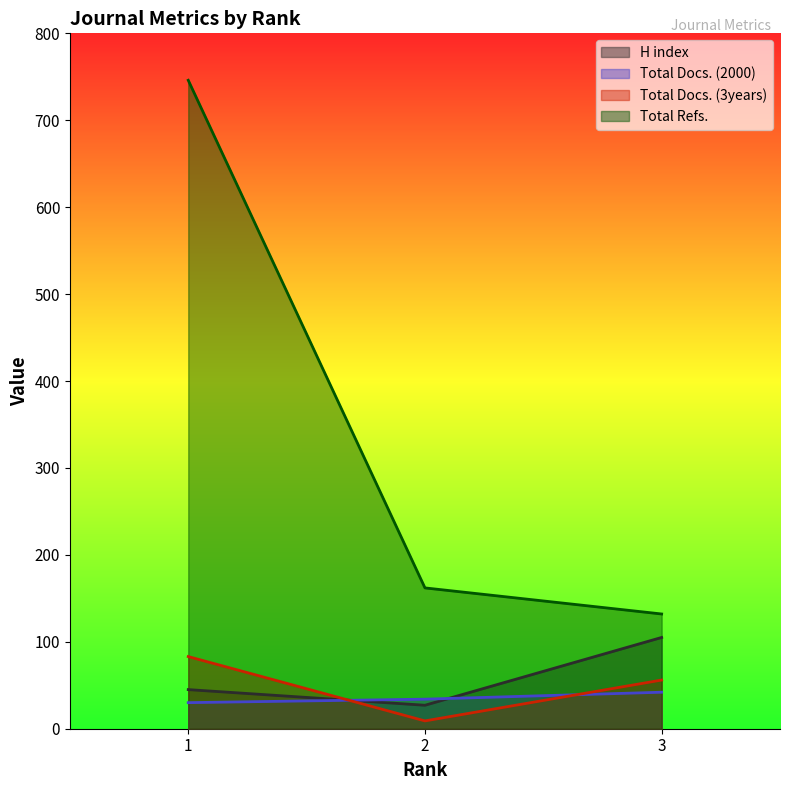

Reading left to right, list all the values displayed in this chart.

H index: 45	27	105
Total Docs. (2000): 30	34	42
Total Docs. (3years): 83	9	56
Total Refs.: 746	162	132